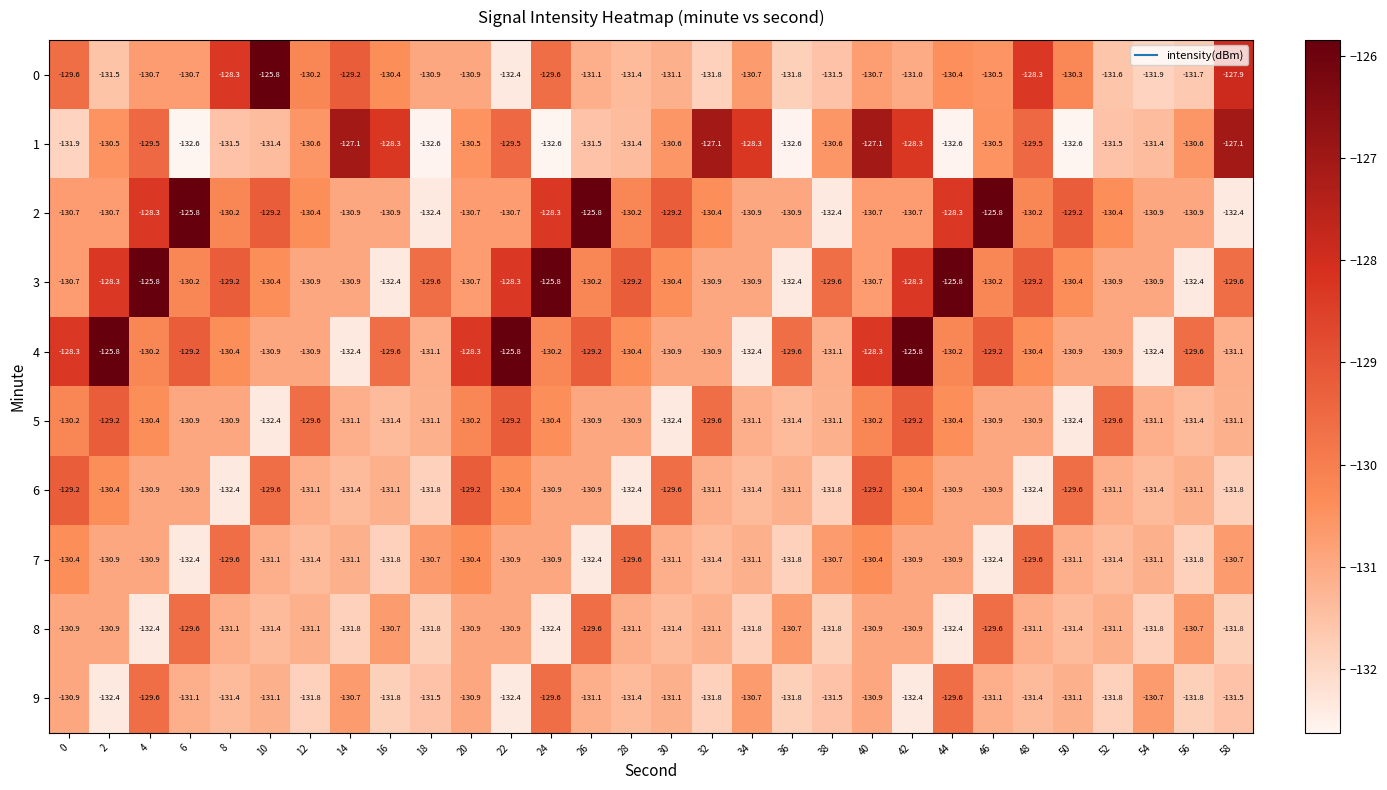

What is the difference between the 1 values at 26 and 6?

1.1